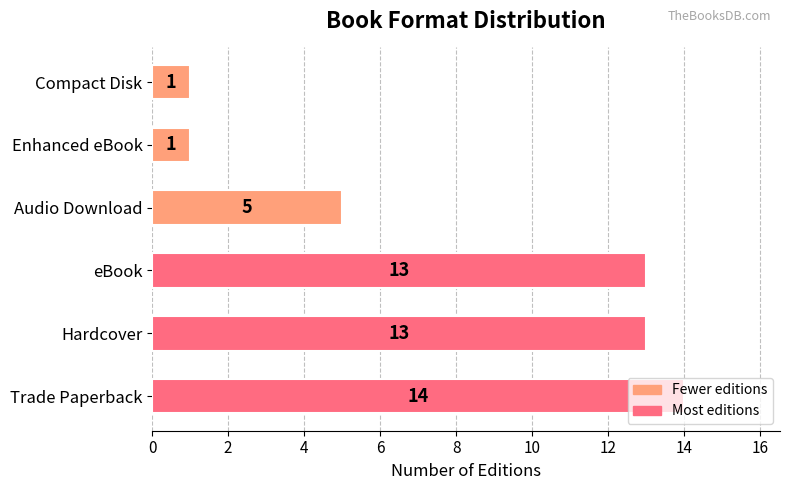

How many bars are there in total?

6